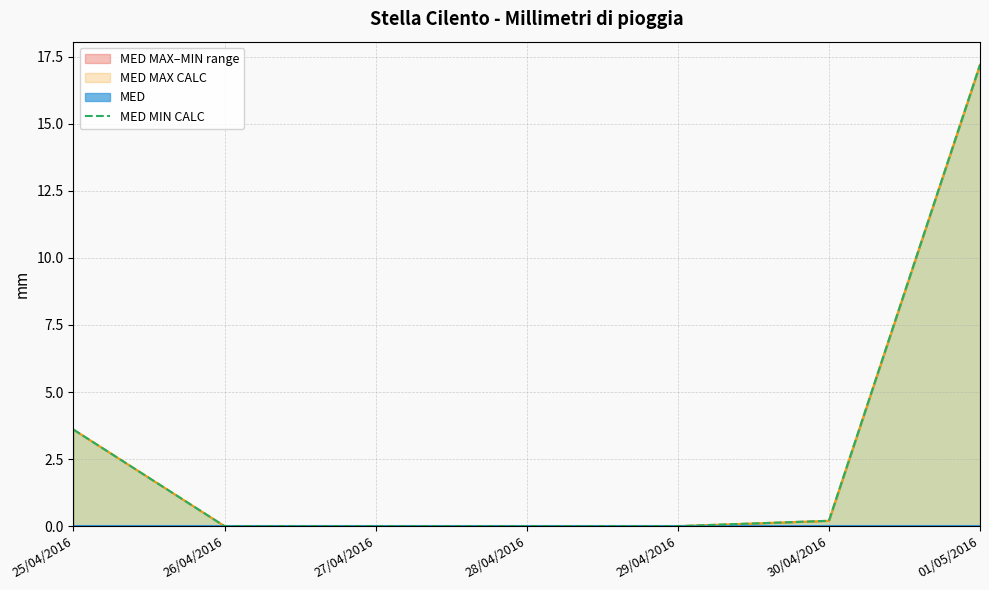

List the labels in order of value, largest first.

01/05/2016, 25/04/2016, 30/04/2016, 26/04/2016, 27/04/2016, 28/04/2016, 29/04/2016